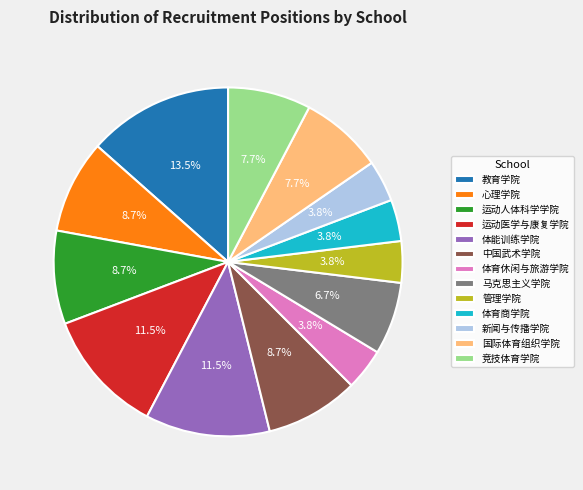

To the nearest percent, what portion does 体育商学院 represent?

4%